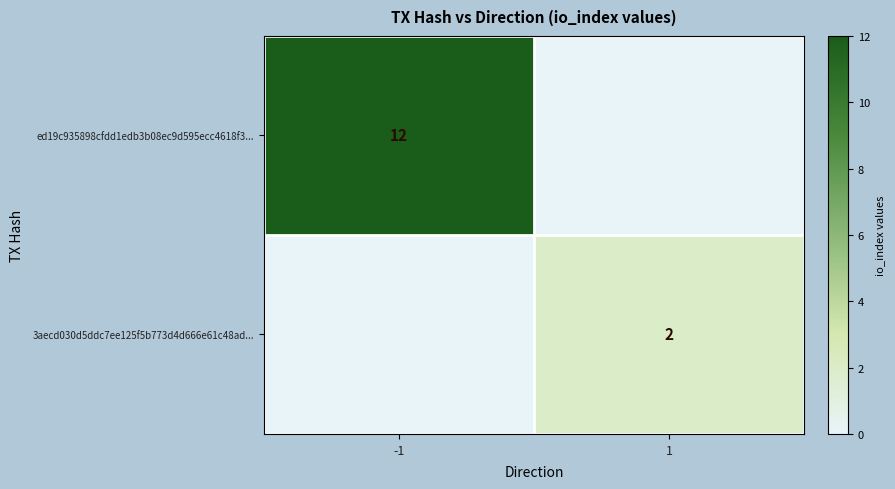

True or false: ed19c935898cfdd1edb3b08ec9d595ecc4618f3... has a value of 8 at -1.

False